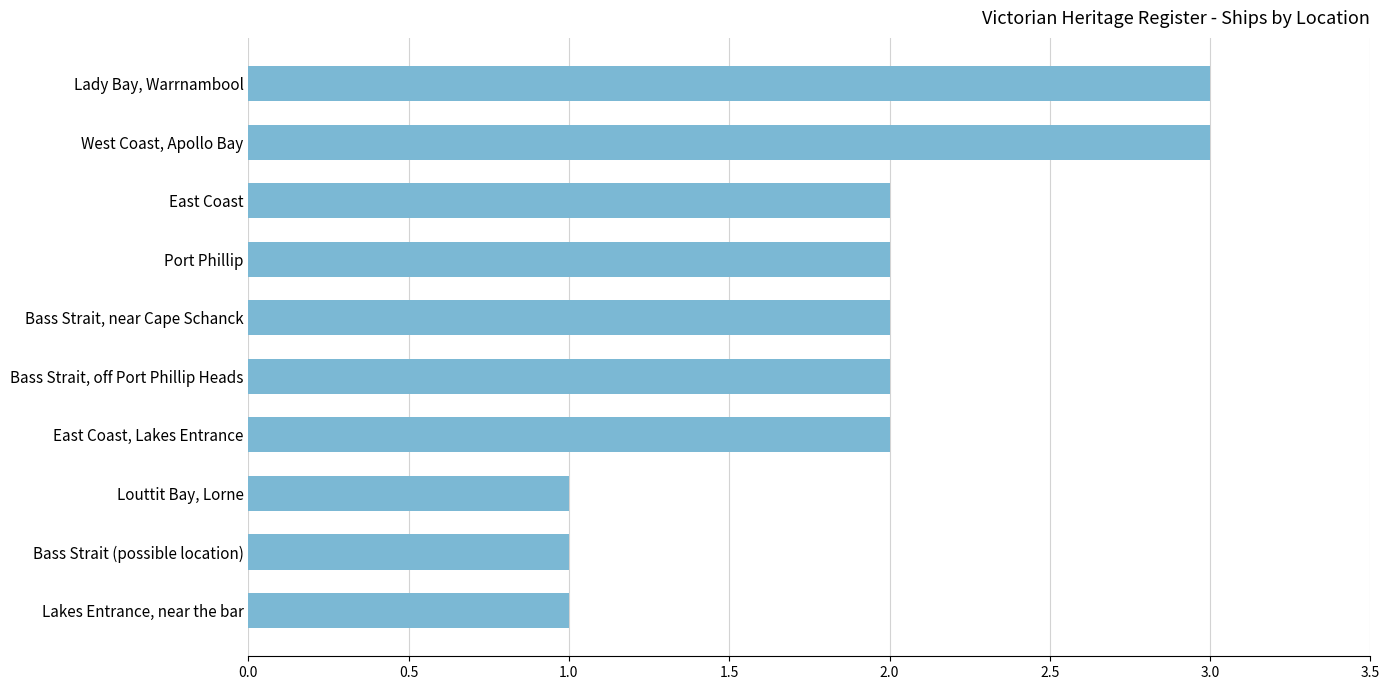

How many bars are there in total?

10